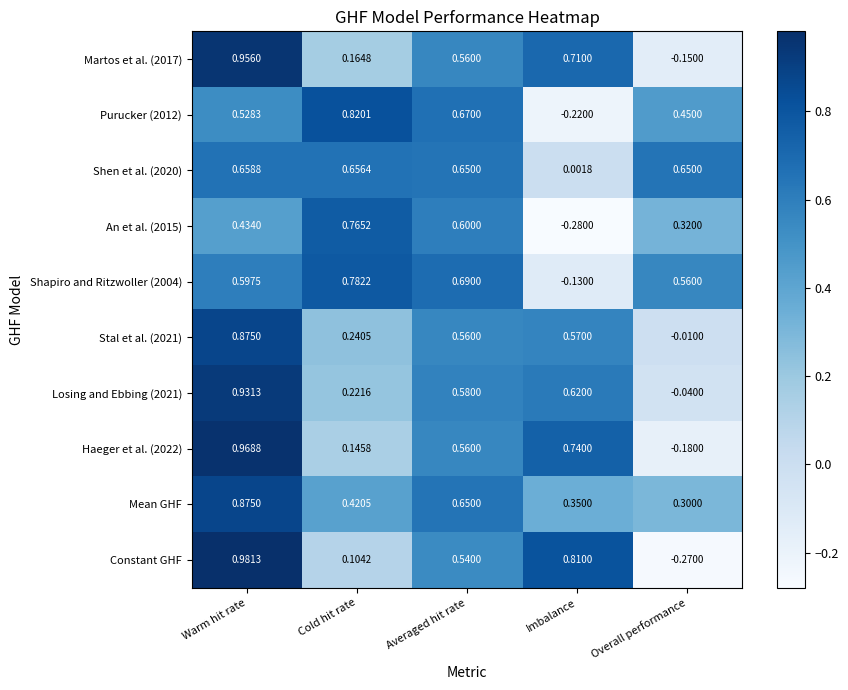

Which label corresponds to the smallest value in the chart?

Imbalance